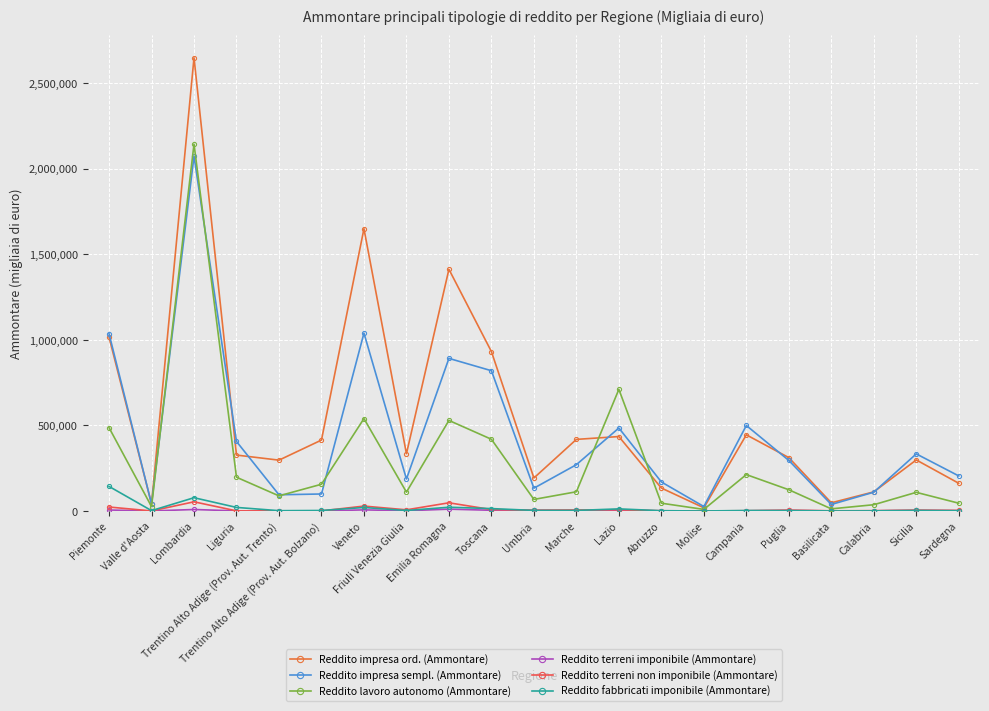

In Reddito terreni non imponibile (Ammontare), how many points are higher than both neighbors (excluding endpoints)?

6